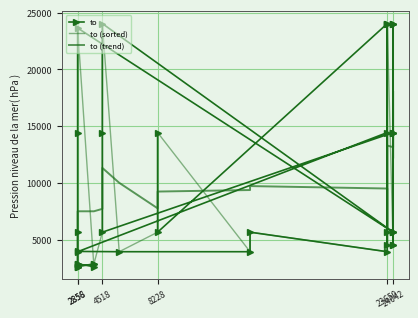

True or false: the data has more than 0 interior local peaks.

True